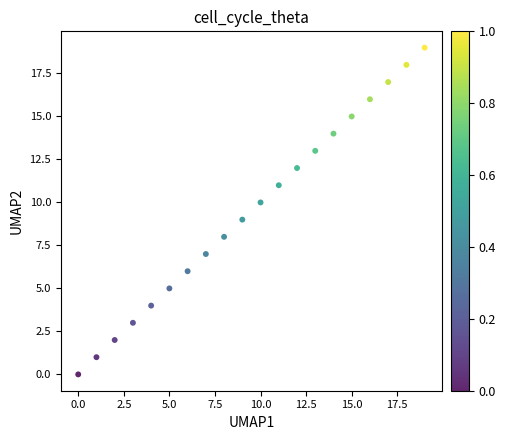

What is the range of Y values (max minus min)?

19